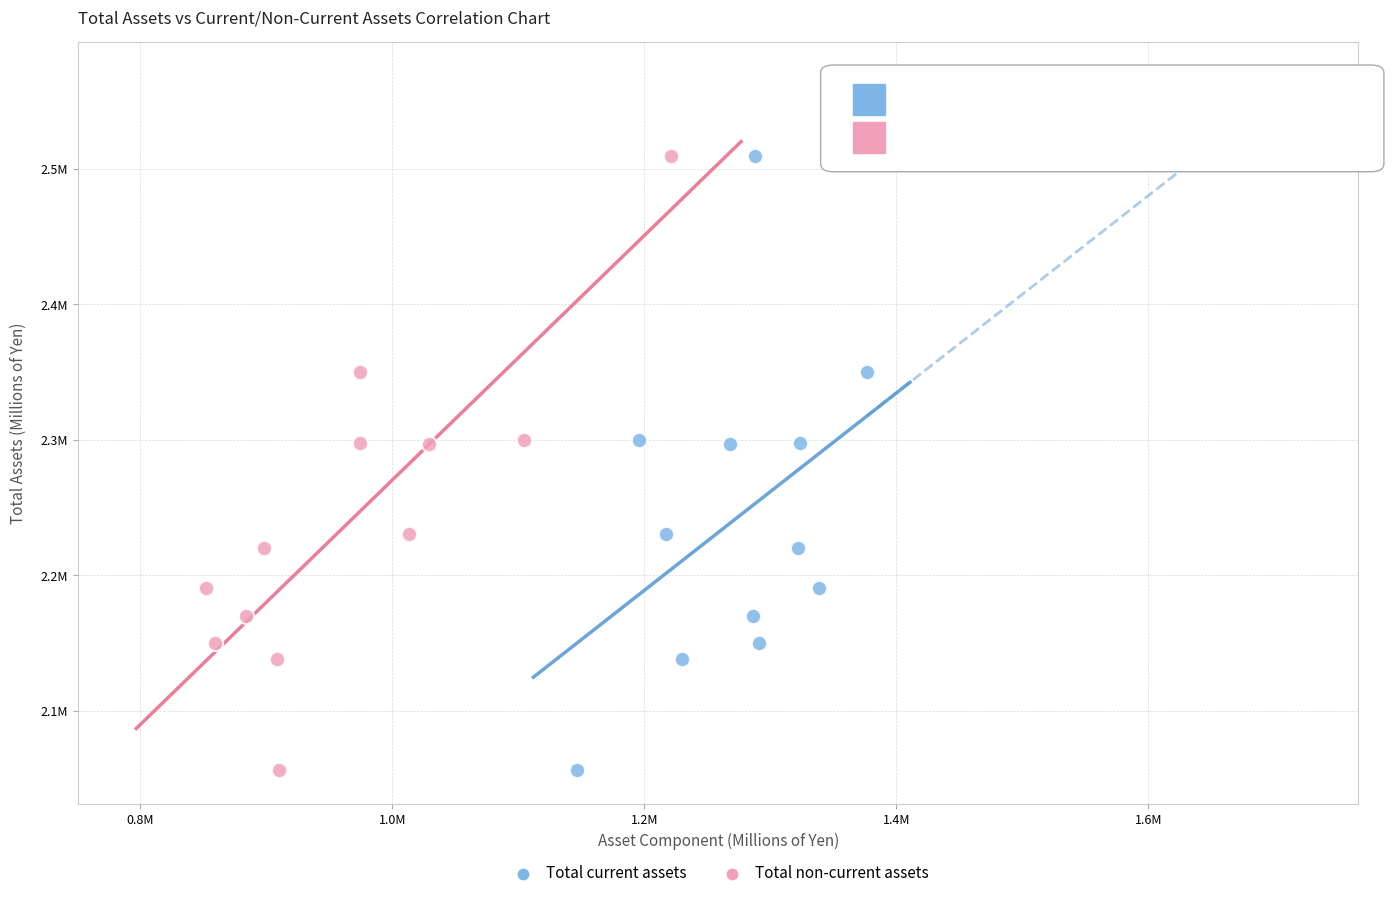

What are all the series names shown in the legend?

Total current assets, Total non-current assets